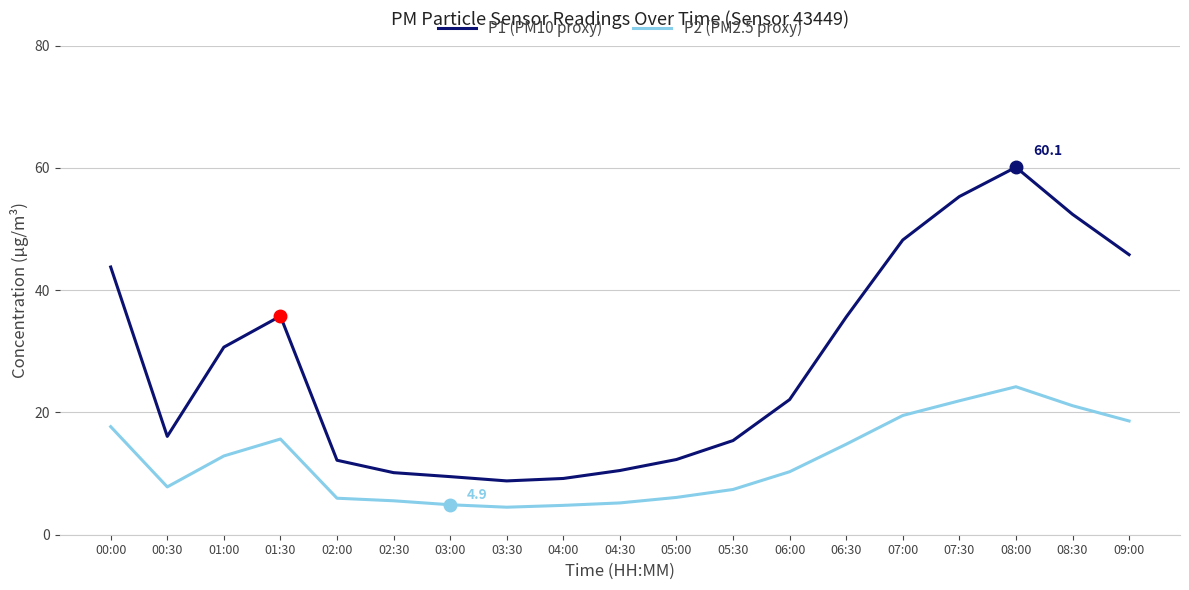

What position from the left is 04:30?

10